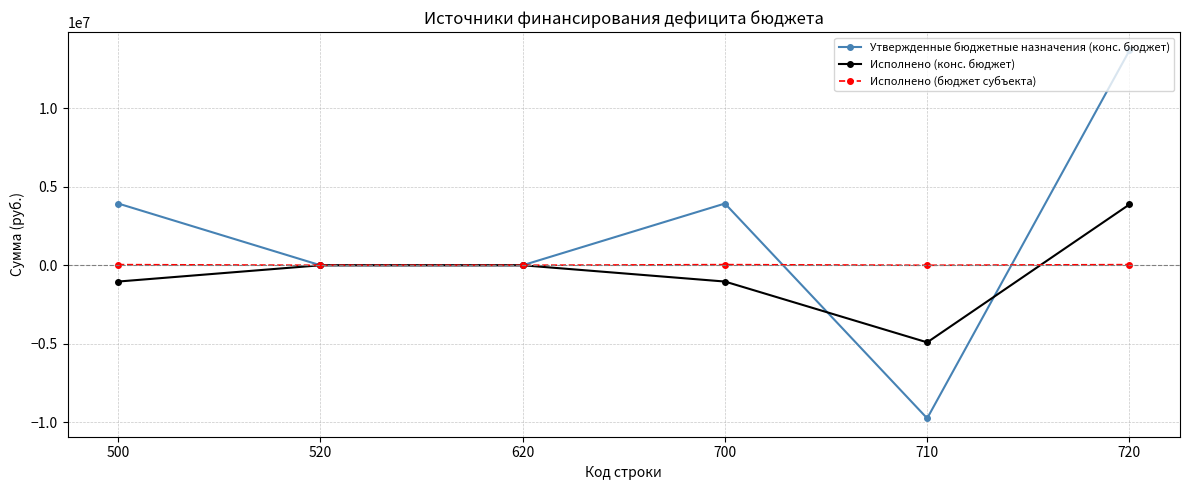

At 500, list the series in order from largest to smallest.

Утвержденные бюджетные назначения (конс. бюджет), Исполнено (бюджет субъекта), Исполнено (конс. бюджет)